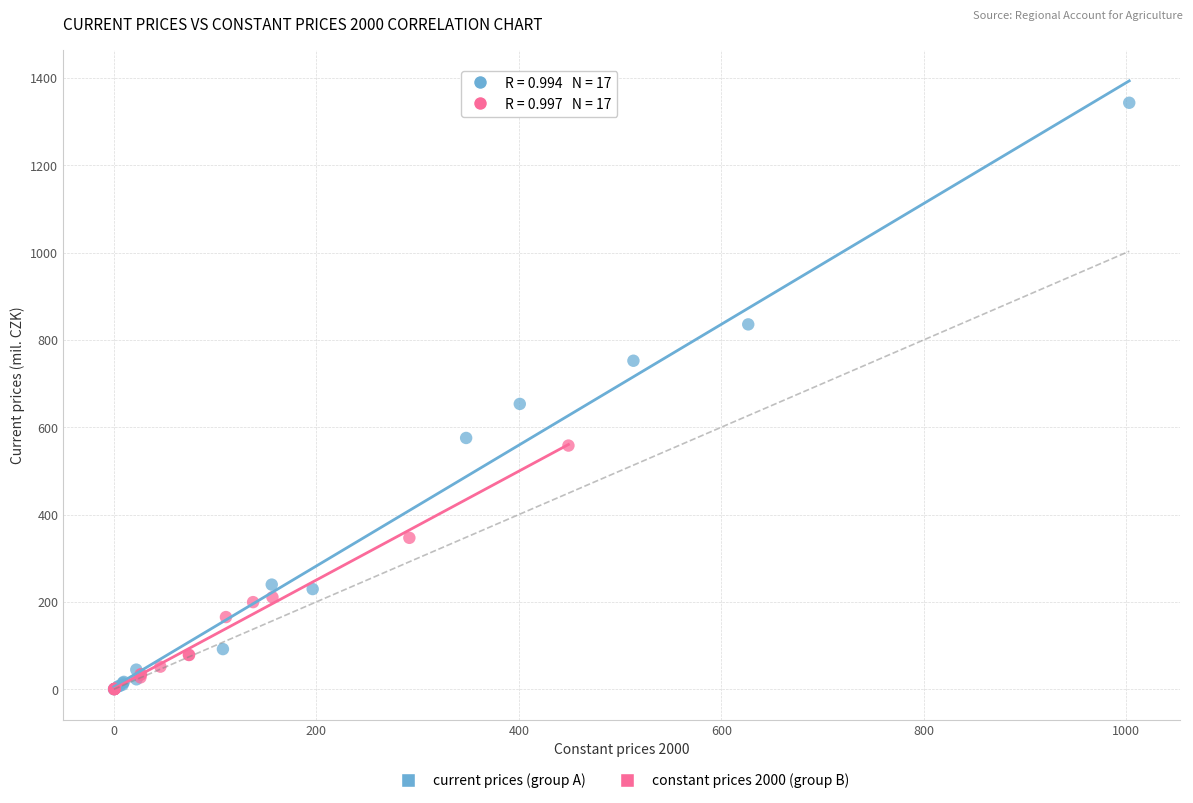

Which series has the largest Y range (max minus min)?

current prices (group A)